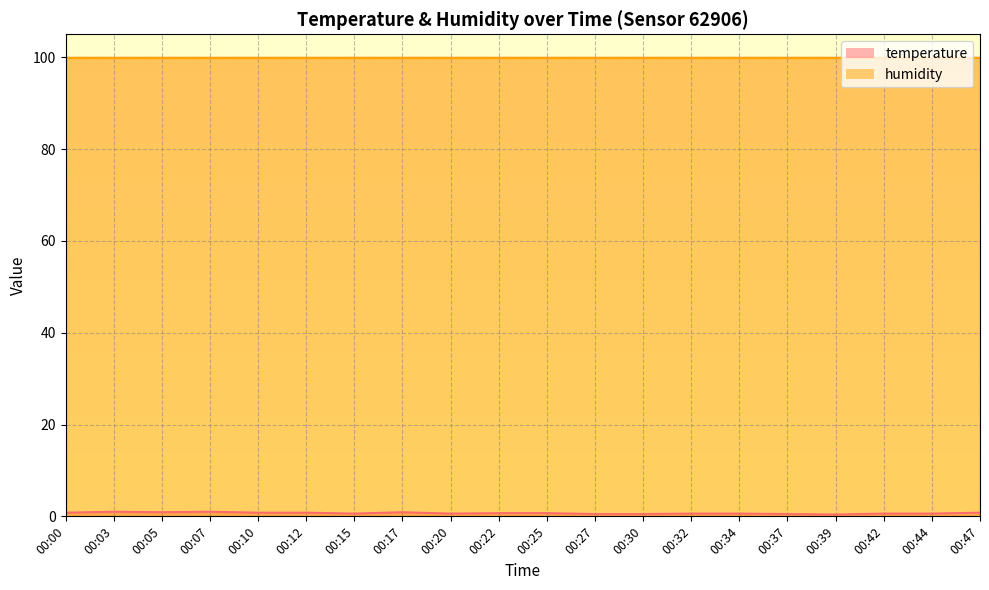

Between 00:03 and 00:30, which is larger?

00:03